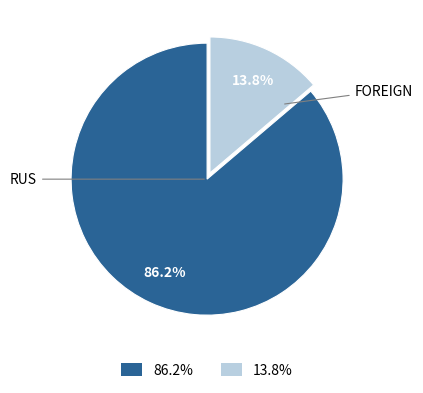

Is there any slice that represents more than half of the pie?

Yes